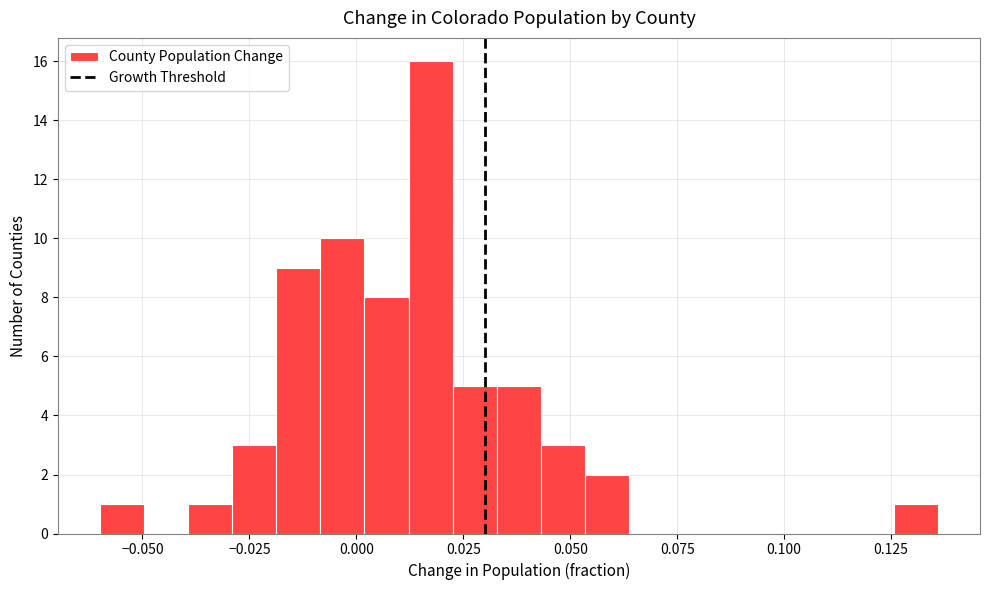

Around what value on the x-axis is the tallest bar? Give the approximate position of its centre, as read against the axis.

0.015